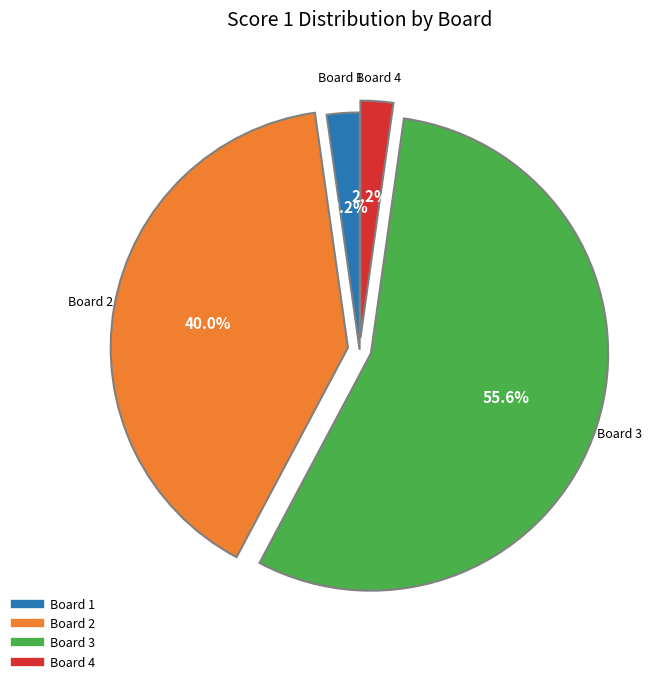

What percentage is the Board 2 slice, to the nearest percent?

40%